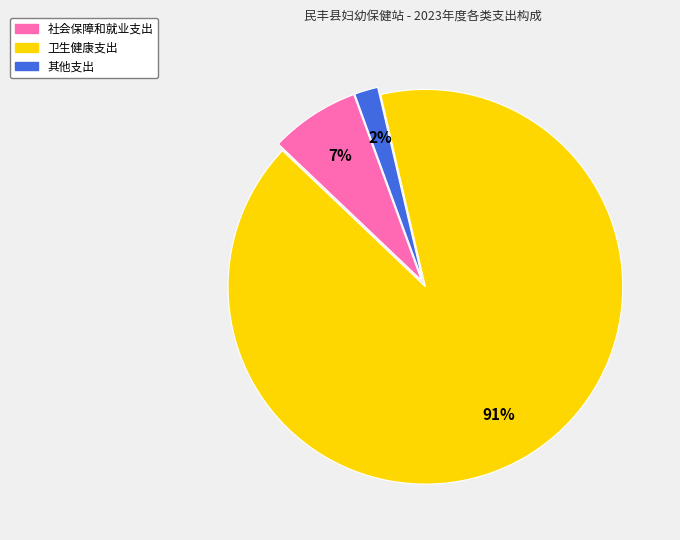

Approximately how many times larger is the value at 其他支出 compared to 社会保障和就业支出?

0.3